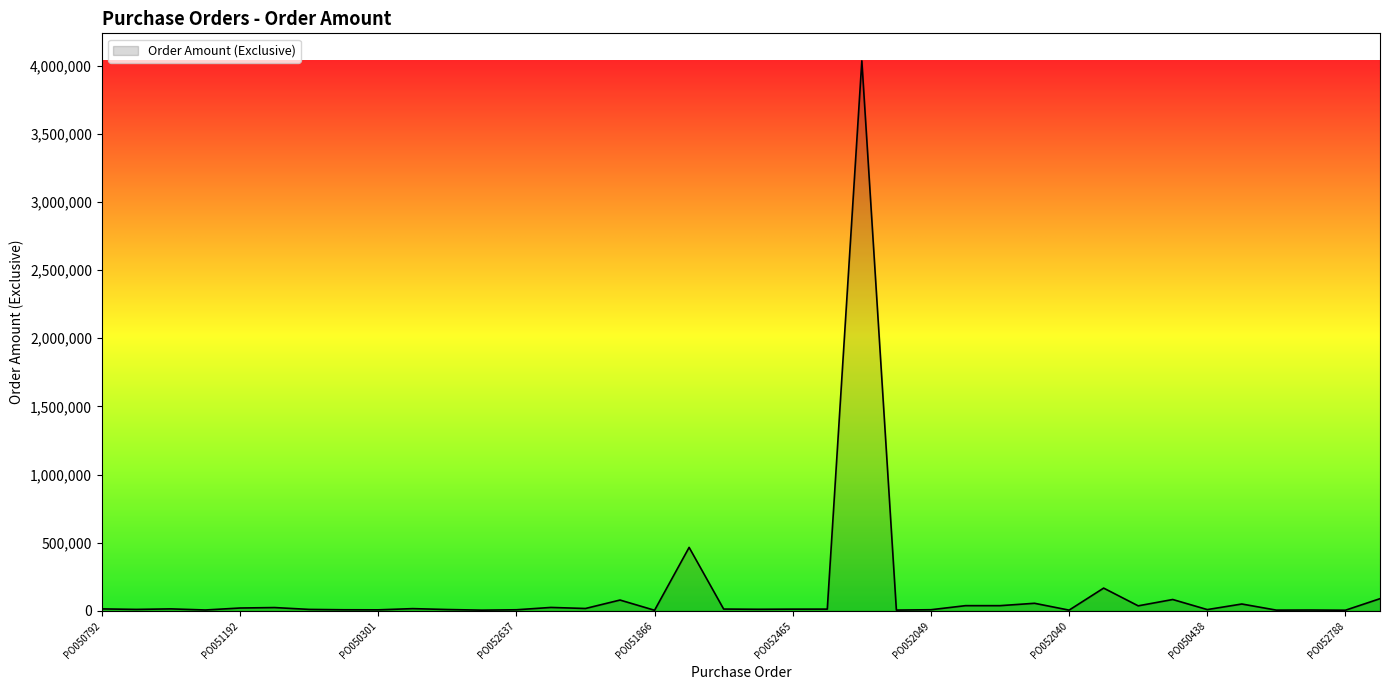

What is the difference between the maximum and minimum values?

4029355.5